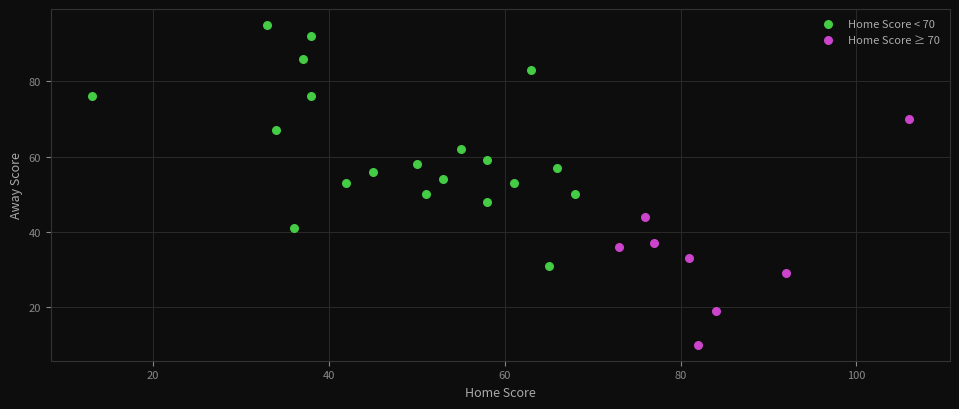

What are all the series names shown in the legend?

Home Score < 70, Home Score ≥ 70